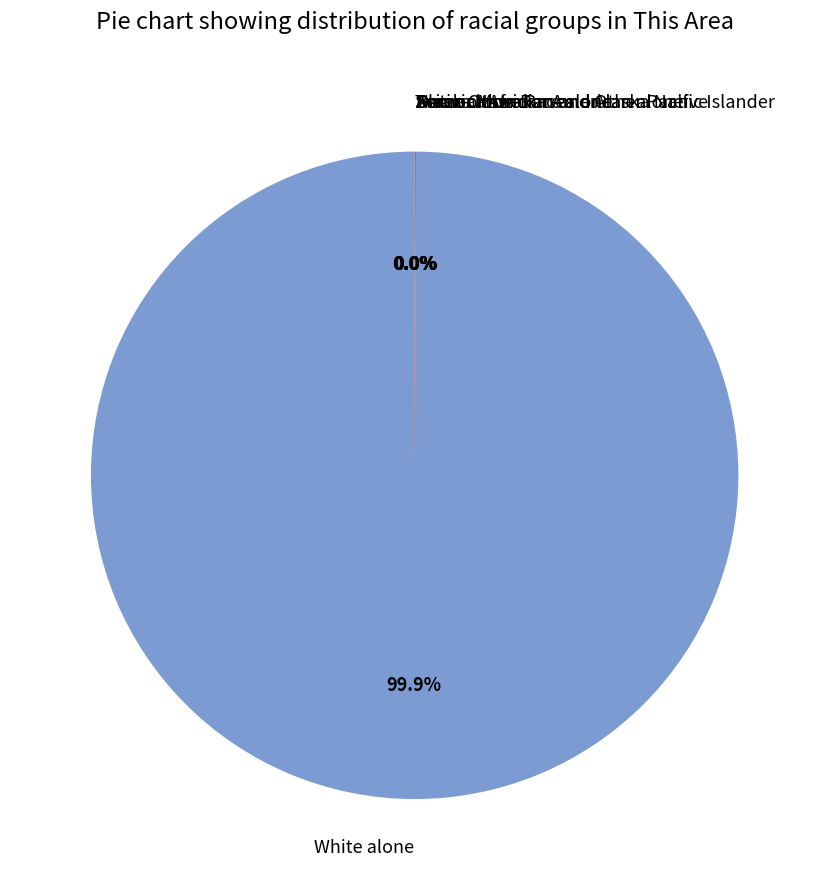

Which category has the biggest portion of the pie?

White alone